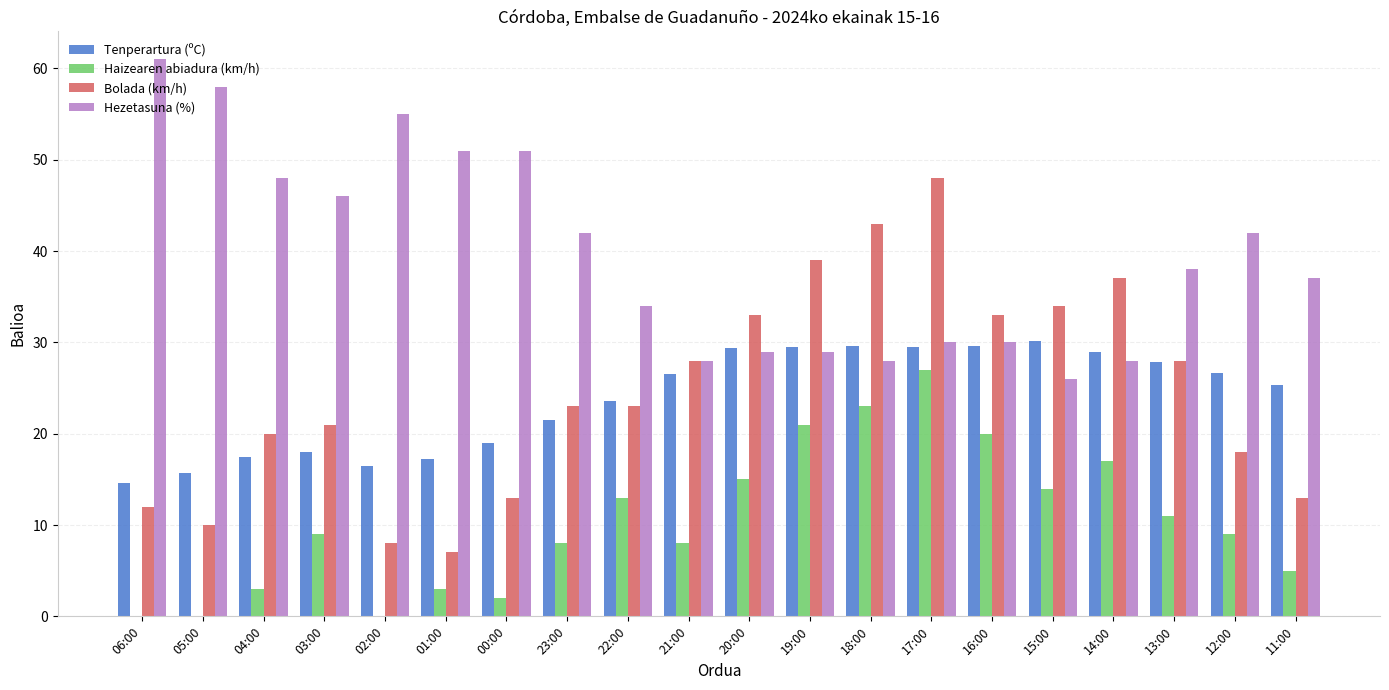

Which series has the largest range (max minus min)?

Bolada (km/h)